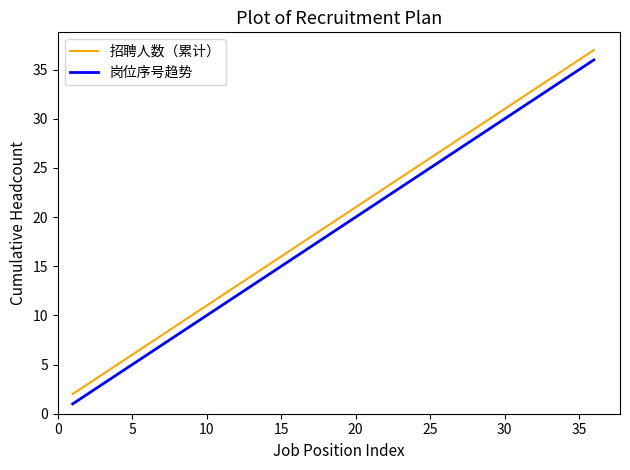

What is the greatest value displayed?

37